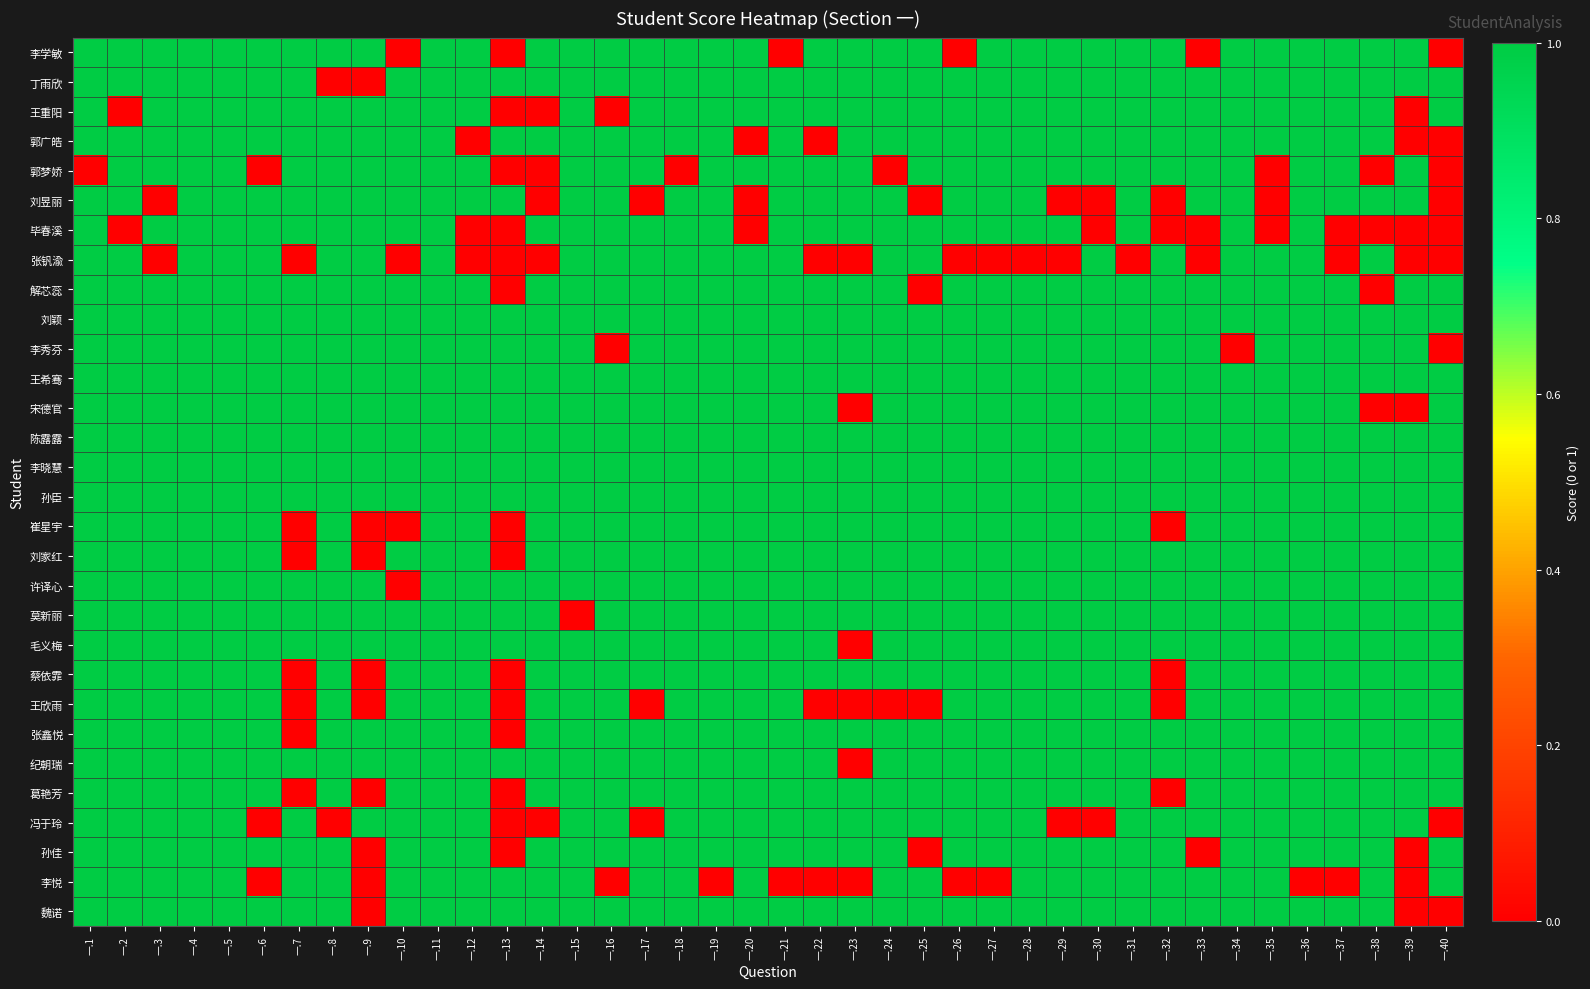

Reading left to right, transcribe all the data shown in this chart.

李学敏: 一.1=1	一.2=1	一.3=1	一.4=1	一.5=1	一.6=1	一.7=1	一.8=1	一.9=1	一.10=0	一.11=1	一.12=1	一.13=0	一.14=1	一.15=1	一.16=1	一.17=1	一.18=1	一.19=1	一.20=1	一.21=0	一.22=1	一.23=1	一.24=1	一.25=1	一.26=0	一.27=1	一.28=1	一.29=1	一.30=1	一.31=1	一.32=1	一.33=0	一.34=1	一.35=1	一.36=1	一.37=1	一.38=1	一.39=1	一.40=0
丁雨欣: 一.1=1	一.2=1	一.3=1	一.4=1	一.5=1	一.6=1	一.7=1	一.8=0	一.9=0	一.10=1	一.11=1	一.12=1	一.13=1	一.14=1	一.15=1	一.16=1	一.17=1	一.18=1	一.19=1	一.20=1	一.21=1	一.22=1	一.23=1	一.24=1	一.25=1	一.26=1	一.27=1	一.28=1	一.29=1	一.30=1	一.31=1	一.32=1	一.33=1	一.34=1	一.35=1	一.36=1	一.37=1	一.38=1	一.39=1	一.40=1
王重阳: 一.1=1	一.2=0	一.3=1	一.4=1	一.5=1	一.6=1	一.7=1	一.8=1	一.9=1	一.10=1	一.11=1	一.12=1	一.13=0	一.14=0	一.15=1	一.16=0	一.17=1	一.18=1	一.19=1	一.20=1	一.21=1	一.22=1	一.23=1	一.24=1	一.25=1	一.26=1	一.27=1	一.28=1	一.29=1	一.30=1	一.31=1	一.32=1	一.33=1	一.34=1	一.35=1	一.36=1	一.37=1	一.38=1	一.39=0	一.40=1
郭广皓: 一.1=1	一.2=1	一.3=1	一.4=1	一.5=1	一.6=1	一.7=1	一.8=1	一.9=1	一.10=1	一.11=1	一.12=0	一.13=1	一.14=1	一.15=1	一.16=1	一.17=1	一.18=1	一.19=1	一.20=0	一.21=1	一.22=0	一.23=1	一.24=1	一.25=1	一.26=1	一.27=1	一.28=1	一.29=1	一.30=1	一.31=1	一.32=1	一.33=1	一.34=1	一.35=1	一.36=1	一.37=1	一.38=1	一.39=0	一.40=0
郭梦娇: 一.1=0	一.2=1	一.3=1	一.4=1	一.5=1	一.6=0	一.7=1	一.8=1	一.9=1	一.10=1	一.11=1	一.12=1	一.13=0	一.14=0	一.15=1	一.16=1	一.17=1	一.18=0	一.19=1	一.20=1	一.21=1	一.22=1	一.23=1	一.24=0	一.25=1	一.26=1	一.27=1	一.28=1	一.29=1	一.30=1	一.31=1	一.32=1	一.33=1	一.34=1	一.35=0	一.36=1	一.37=1	一.38=0	一.39=1	一.40=0
刘昱丽: 一.1=1	一.2=1	一.3=0	一.4=1	一.5=1	一.6=1	一.7=1	一.8=1	一.9=1	一.10=1	一.11=1	一.12=1	一.13=1	一.14=0	一.15=1	一.16=1	一.17=0	一.18=1	一.19=1	一.20=0	一.21=1	一.22=1	一.23=1	一.24=1	一.25=0	一.26=1	一.27=1	一.28=1	一.29=0	一.30=0	一.31=1	一.32=0	一.33=1	一.34=1	一.35=0	一.36=1	一.37=1	一.38=1	一.39=1	一.40=0
毕春溪: 一.1=1	一.2=0	一.3=1	一.4=1	一.5=1	一.6=1	一.7=1	一.8=1	一.9=1	一.10=1	一.11=1	一.12=0	一.13=0	一.14=1	一.15=1	一.16=1	一.17=1	一.18=1	一.19=1	一.20=0	一.21=1	一.22=1	一.23=1	一.24=1	一.25=1	一.26=1	一.27=1	一.28=1	一.29=1	一.30=0	一.31=1	一.32=0	一.33=0	一.34=1	一.35=0	一.36=1	一.37=0	一.38=0	一.39=0	一.40=0
张钒渝: 一.1=1	一.2=1	一.3=0	一.4=1	一.5=1	一.6=1	一.7=0	一.8=1	一.9=1	一.10=0	一.11=1	一.12=0	一.13=0	一.14=0	一.15=1	一.16=1	一.17=1	一.18=1	一.19=1	一.20=1	一.21=1	一.22=0	一.23=0	一.24=1	一.25=1	一.26=0	一.27=0	一.28=0	一.29=0	一.30=1	一.31=0	一.32=1	一.33=0	一.34=1	一.35=1	一.36=1	一.37=0	一.38=1	一.39=0	一.40=0
解芯蕊: 一.1=1	一.2=1	一.3=1	一.4=1	一.5=1	一.6=1	一.7=1	一.8=1	一.9=1	一.10=1	一.11=1	一.12=1	一.13=0	一.14=1	一.15=1	一.16=1	一.17=1	一.18=1	一.19=1	一.20=1	一.21=1	一.22=1	一.23=1	一.24=1	一.25=0	一.26=1	一.27=1	一.28=1	一.29=1	一.30=1	一.31=1	一.32=1	一.33=1	一.34=1	一.35=1	一.36=1	一.37=1	一.38=0	一.39=1	一.40=1
刘颖: 一.1=1	一.2=1	一.3=1	一.4=1	一.5=1	一.6=1	一.7=1	一.8=1	一.9=1	一.10=1	一.11=1	一.12=1	一.13=1	一.14=1	一.15=1	一.16=1	一.17=1	一.18=1	一.19=1	一.20=1	一.21=1	一.22=1	一.23=1	一.24=1	一.25=1	一.26=1	一.27=1	一.28=1	一.29=1	一.30=1	一.31=1	一.32=1	一.33=1	一.34=1	一.35=1	一.36=1	一.37=1	一.38=1	一.39=1	一.40=1
李秀芬: 一.1=1	一.2=1	一.3=1	一.4=1	一.5=1	一.6=1	一.7=1	一.8=1	一.9=1	一.10=1	一.11=1	一.12=1	一.13=1	一.14=1	一.15=1	一.16=0	一.17=1	一.18=1	一.19=1	一.20=1	一.21=1	一.22=1	一.23=1	一.24=1	一.25=1	一.26=1	一.27=1	一.28=1	一.29=1	一.30=1	一.31=1	一.32=1	一.33=1	一.34=0	一.35=1	一.36=1	一.37=1	一.38=1	一.39=1	一.40=0
王希骞: 一.1=1	一.2=1	一.3=1	一.4=1	一.5=1	一.6=1	一.7=1	一.8=1	一.9=1	一.10=1	一.11=1	一.12=1	一.13=1	一.14=1	一.15=1	一.16=1	一.17=1	一.18=1	一.19=1	一.20=1	一.21=1	一.22=1	一.23=1	一.24=1	一.25=1	一.26=1	一.27=1	一.28=1	一.29=1	一.30=1	一.31=1	一.32=1	一.33=1	一.34=1	一.35=1	一.36=1	一.37=1	一.38=1	一.39=1	一.40=1
宋德官: 一.1=1	一.2=1	一.3=1	一.4=1	一.5=1	一.6=1	一.7=1	一.8=1	一.9=1	一.10=1	一.11=1	一.12=1	一.13=1	一.14=1	一.15=1	一.16=1	一.17=1	一.18=1	一.19=1	一.20=1	一.21=1	一.22=1	一.23=0	一.24=1	一.25=1	一.26=1	一.27=1	一.28=1	一.29=1	一.30=1	一.31=1	一.32=1	一.33=1	一.34=1	一.35=1	一.36=1	一.37=1	一.38=0	一.39=0	一.40=1
陈露露: 一.1=1	一.2=1	一.3=1	一.4=1	一.5=1	一.6=1	一.7=1	一.8=1	一.9=1	一.10=1	一.11=1	一.12=1	一.13=1	一.14=1	一.15=1	一.16=1	一.17=1	一.18=1	一.19=1	一.20=1	一.21=1	一.22=1	一.23=1	一.24=1	一.25=1	一.26=1	一.27=1	一.28=1	一.29=1	一.30=1	一.31=1	一.32=1	一.33=1	一.34=1	一.35=1	一.36=1	一.37=1	一.38=1	一.39=1	一.40=1
李晓慧: 一.1=1	一.2=1	一.3=1	一.4=1	一.5=1	一.6=1	一.7=1	一.8=1	一.9=1	一.10=1	一.11=1	一.12=1	一.13=1	一.14=1	一.15=1	一.16=1	一.17=1	一.18=1	一.19=1	一.20=1	一.21=1	一.22=1	一.23=1	一.24=1	一.25=1	一.26=1	一.27=1	一.28=1	一.29=1	一.30=1	一.31=1	一.32=1	一.33=1	一.34=1	一.35=1	一.36=1	一.37=1	一.38=1	一.39=1	一.40=1
孙臣: 一.1=1	一.2=1	一.3=1	一.4=1	一.5=1	一.6=1	一.7=1	一.8=1	一.9=1	一.10=1	一.11=1	一.12=1	一.13=1	一.14=1	一.15=1	一.16=1	一.17=1	一.18=1	一.19=1	一.20=1	一.21=1	一.22=1	一.23=1	一.24=1	一.25=1	一.26=1	一.27=1	一.28=1	一.29=1	一.30=1	一.31=1	一.32=1	一.33=1	一.34=1	一.35=1	一.36=1	一.37=1	一.38=1	一.39=1	一.40=1
崔星宇: 一.1=1	一.2=1	一.3=1	一.4=1	一.5=1	一.6=1	一.7=0	一.8=1	一.9=0	一.10=0	一.11=1	一.12=1	一.13=0	一.14=1	一.15=1	一.16=1	一.17=1	一.18=1	一.19=1	一.20=1	一.21=1	一.22=1	一.23=1	一.24=1	一.25=1	一.26=1	一.27=1	一.28=1	一.29=1	一.30=1	一.31=1	一.32=0	一.33=1	一.34=1	一.35=1	一.36=1	一.37=1	一.38=1	一.39=1	一.40=1
刘家红: 一.1=1	一.2=1	一.3=1	一.4=1	一.5=1	一.6=1	一.7=0	一.8=1	一.9=0	一.10=1	一.11=1	一.12=1	一.13=0	一.14=1	一.15=1	一.16=1	一.17=1	一.18=1	一.19=1	一.20=1	一.21=1	一.22=1	一.23=1	一.24=1	一.25=1	一.26=1	一.27=1	一.28=1	一.29=1	一.30=1	一.31=1	一.32=1	一.33=1	一.34=1	一.35=1	一.36=1	一.37=1	一.38=1	一.39=1	一.40=1
许译心: 一.1=1	一.2=1	一.3=1	一.4=1	一.5=1	一.6=1	一.7=1	一.8=1	一.9=1	一.10=0	一.11=1	一.12=1	一.13=1	一.14=1	一.15=1	一.16=1	一.17=1	一.18=1	一.19=1	一.20=1	一.21=1	一.22=1	一.23=1	一.24=1	一.25=1	一.26=1	一.27=1	一.28=1	一.29=1	一.30=1	一.31=1	一.32=1	一.33=1	一.34=1	一.35=1	一.36=1	一.37=1	一.38=1	一.39=1	一.40=1
莫新丽: 一.1=1	一.2=1	一.3=1	一.4=1	一.5=1	一.6=1	一.7=1	一.8=1	一.9=1	一.10=1	一.11=1	一.12=1	一.13=1	一.14=1	一.15=0	一.16=1	一.17=1	一.18=1	一.19=1	一.20=1	一.21=1	一.22=1	一.23=1	一.24=1	一.25=1	一.26=1	一.27=1	一.28=1	一.29=1	一.30=1	一.31=1	一.32=1	一.33=1	一.34=1	一.35=1	一.36=1	一.37=1	一.38=1	一.39=1	一.40=1
毛义梅: 一.1=1	一.2=1	一.3=1	一.4=1	一.5=1	一.6=1	一.7=1	一.8=1	一.9=1	一.10=1	一.11=1	一.12=1	一.13=1	一.14=1	一.15=1	一.16=1	一.17=1	一.18=1	一.19=1	一.20=1	一.21=1	一.22=1	一.23=0	一.24=1	一.25=1	一.26=1	一.27=1	一.28=1	一.29=1	一.30=1	一.31=1	一.32=1	一.33=1	一.34=1	一.35=1	一.36=1	一.37=1	一.38=1	一.39=1	一.40=1
蔡依霏: 一.1=1	一.2=1	一.3=1	一.4=1	一.5=1	一.6=1	一.7=0	一.8=1	一.9=0	一.10=1	一.11=1	一.12=1	一.13=0	一.14=1	一.15=1	一.16=1	一.17=1	一.18=1	一.19=1	一.20=1	一.21=1	一.22=1	一.23=1	一.24=1	一.25=1	一.26=1	一.27=1	一.28=1	一.29=1	一.30=1	一.31=1	一.32=0	一.33=1	一.34=1	一.35=1	一.36=1	一.37=1	一.38=1	一.39=1	一.40=1
王欣雨: 一.1=1	一.2=1	一.3=1	一.4=1	一.5=1	一.6=1	一.7=0	一.8=1	一.9=0	一.10=1	一.11=1	一.12=1	一.13=0	一.14=1	一.15=1	一.16=1	一.17=0	一.18=1	一.19=1	一.20=1	一.21=1	一.22=0	一.23=0	一.24=0	一.25=0	一.26=1	一.27=1	一.28=1	一.29=1	一.30=1	一.31=1	一.32=0	一.33=1	一.34=1	一.35=1	一.36=1	一.37=1	一.38=1	一.39=1	一.40=1
张鑫悦: 一.1=1	一.2=1	一.3=1	一.4=1	一.5=1	一.6=1	一.7=0	一.8=1	一.9=1	一.10=1	一.11=1	一.12=1	一.13=0	一.14=1	一.15=1	一.16=1	一.17=1	一.18=1	一.19=1	一.20=1	一.21=1	一.22=1	一.23=1	一.24=1	一.25=1	一.26=1	一.27=1	一.28=1	一.29=1	一.30=1	一.31=1	一.32=1	一.33=1	一.34=1	一.35=1	一.36=1	一.37=1	一.38=1	一.39=1	一.40=1
纪朝瑞: 一.1=1	一.2=1	一.3=1	一.4=1	一.5=1	一.6=1	一.7=1	一.8=1	一.9=1	一.10=1	一.11=1	一.12=1	一.13=1	一.14=1	一.15=1	一.16=1	一.17=1	一.18=1	一.19=1	一.20=1	一.21=1	一.22=1	一.23=0	一.24=1	一.25=1	一.26=1	一.27=1	一.28=1	一.29=1	一.30=1	一.31=1	一.32=1	一.33=1	一.34=1	一.35=1	一.36=1	一.37=1	一.38=1	一.39=1	一.40=1
葛艳芳: 一.1=1	一.2=1	一.3=1	一.4=1	一.5=1	一.6=1	一.7=0	一.8=1	一.9=0	一.10=1	一.11=1	一.12=1	一.13=0	一.14=1	一.15=1	一.16=1	一.17=1	一.18=1	一.19=1	一.20=1	一.21=1	一.22=1	一.23=1	一.24=1	一.25=1	一.26=1	一.27=1	一.28=1	一.29=1	一.30=1	一.31=1	一.32=0	一.33=1	一.34=1	一.35=1	一.36=1	一.37=1	一.38=1	一.39=1	一.40=1
冯于玲: 一.1=1	一.2=1	一.3=1	一.4=1	一.5=1	一.6=0	一.7=1	一.8=0	一.9=1	一.10=1	一.11=1	一.12=1	一.13=0	一.14=0	一.15=1	一.16=1	一.17=0	一.18=1	一.19=1	一.20=1	一.21=1	一.22=1	一.23=1	一.24=1	一.25=1	一.26=1	一.27=1	一.28=1	一.29=0	一.30=0	一.31=1	一.32=1	一.33=1	一.34=1	一.35=1	一.36=1	一.37=1	一.38=1	一.39=1	一.40=0
孙佳: 一.1=1	一.2=1	一.3=1	一.4=1	一.5=1	一.6=1	一.7=1	一.8=1	一.9=0	一.10=1	一.11=1	一.12=1	一.13=0	一.14=1	一.15=1	一.16=1	一.17=1	一.18=1	一.19=1	一.20=1	一.21=1	一.22=1	一.23=1	一.24=1	一.25=0	一.26=1	一.27=1	一.28=1	一.29=1	一.30=1	一.31=1	一.32=1	一.33=0	一.34=1	一.35=1	一.36=1	一.37=1	一.38=1	一.39=0	一.40=1
李悦: 一.1=1	一.2=1	一.3=1	一.4=1	一.5=1	一.6=0	一.7=1	一.8=1	一.9=0	一.10=1	一.11=1	一.12=1	一.13=1	一.14=1	一.15=1	一.16=0	一.17=1	一.18=1	一.19=0	一.20=1	一.21=0	一.22=0	一.23=0	一.24=1	一.25=1	一.26=0	一.27=0	一.28=1	一.29=1	一.30=1	一.31=1	一.32=1	一.33=1	一.34=1	一.35=1	一.36=0	一.37=0	一.38=1	一.39=0	一.40=1
魏诺: 一.1=1	一.2=1	一.3=1	一.4=1	一.5=1	一.6=1	一.7=1	一.8=1	一.9=0	一.10=1	一.11=1	一.12=1	一.13=1	一.14=1	一.15=1	一.16=1	一.17=1	一.18=1	一.19=1	一.20=1	一.21=1	一.22=1	一.23=1	一.24=1	一.25=1	一.26=1	一.27=1	一.28=1	一.29=1	一.30=1	一.31=1	一.32=1	一.33=1	一.34=1	一.35=1	一.36=1	一.37=1	一.38=1	一.39=0	一.40=0